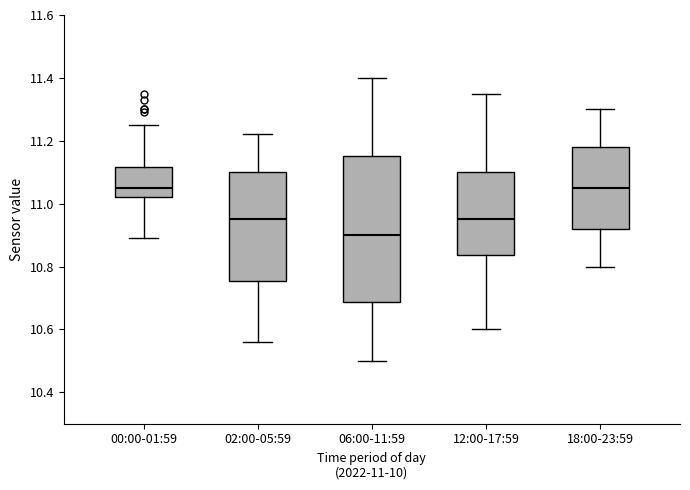

Reading left to right, read every box against the y-axis: the position of its median line, the range the box covers, and the ends of its whiskers. The values are not printed on the chart, so give them approximately, as read against the axis.

00:00-01:59: median 11.06, box 11.02 to 11.12, whiskers 10.90 to 11.26
02:00-05:59: median 10.96, box 10.76 to 11.10, whiskers 10.56 to 11.22
06:00-11:59: median 10.90, box 10.68 to 11.16, whiskers 10.50 to 11.40
12:00-17:59: median 10.96, box 10.84 to 11.10, whiskers 10.60 to 11.36
18:00-23:59: median 11.06, box 10.92 to 11.18, whiskers 10.80 to 11.30